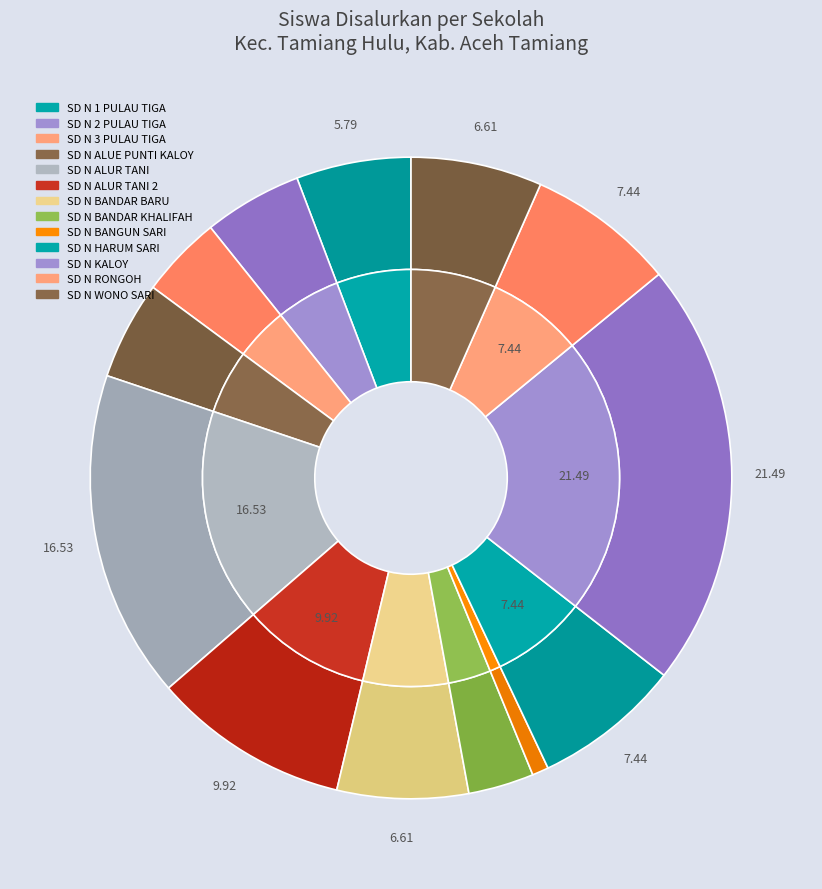

True or false: SD NEGERI BANGUN SARI accounts for 11% of the total.

False